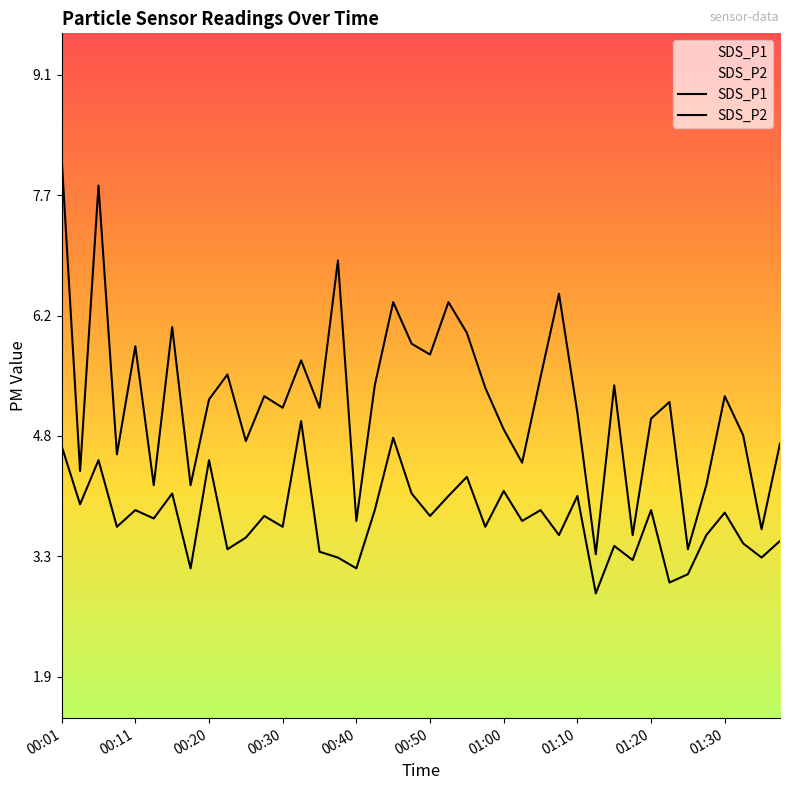

What is the total value across all series at 01:00?

9.0